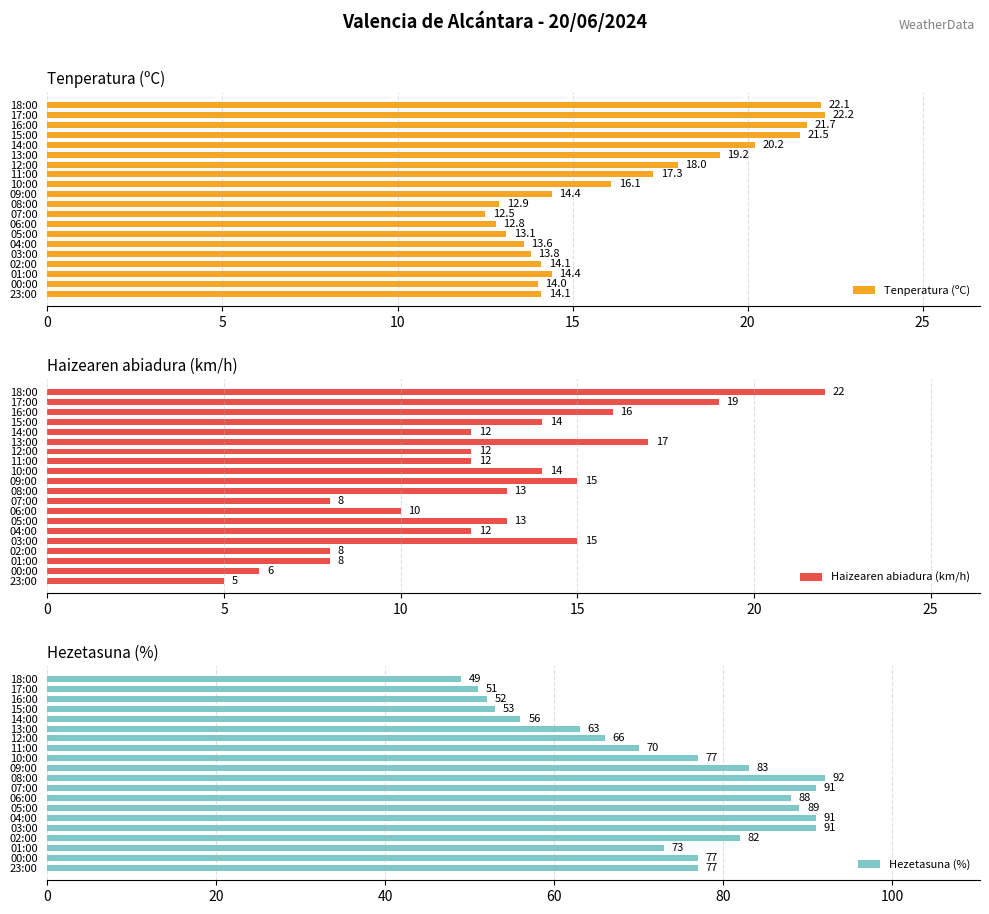

What is the difference between the second highest and second lowest values in the Haizearen abiadura (km/h) series?

13